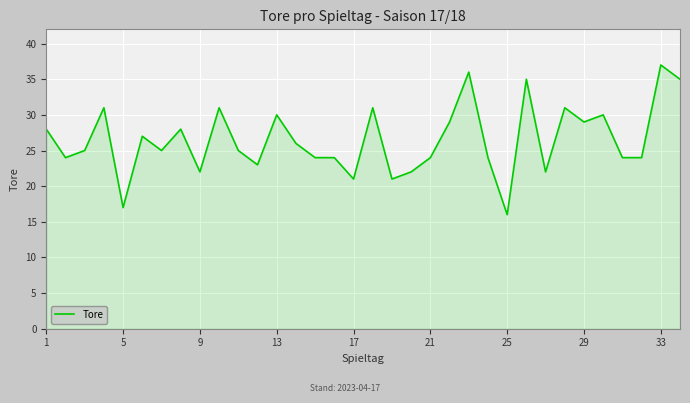

What is the smallest value displayed?

16